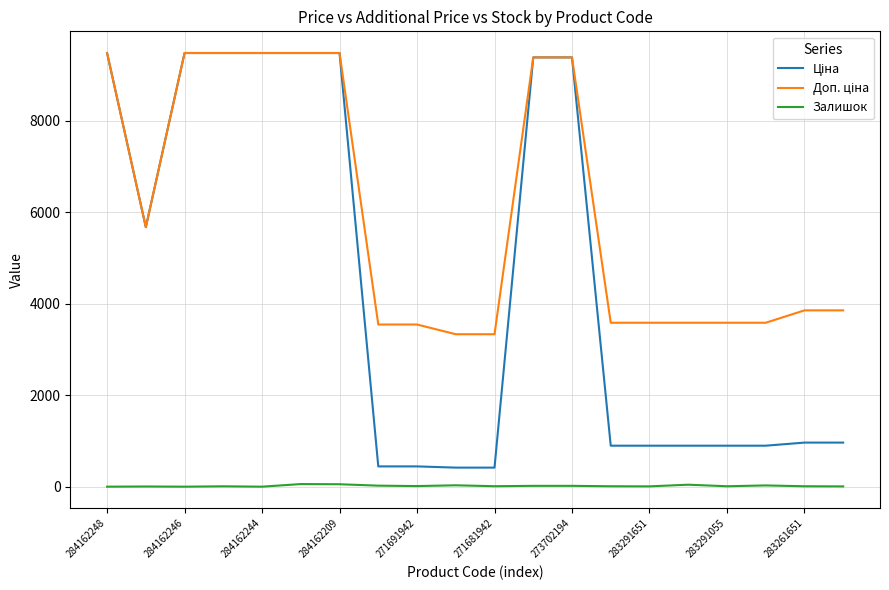

True or false: Ціна and Доп. ціна intersect in this chart.

False